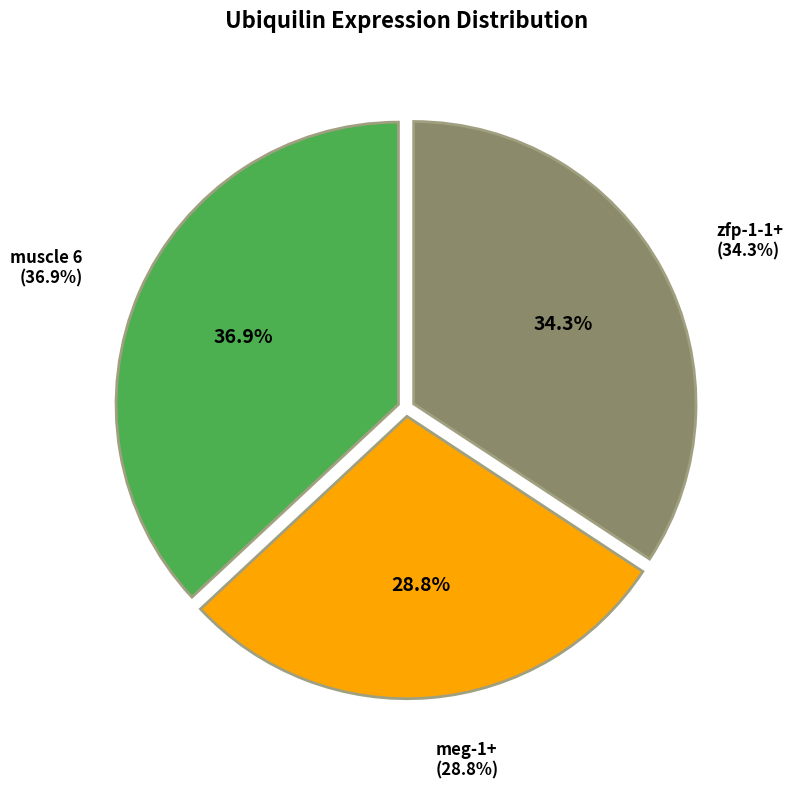

To the nearest percent, what is the average slice percentage?

33%